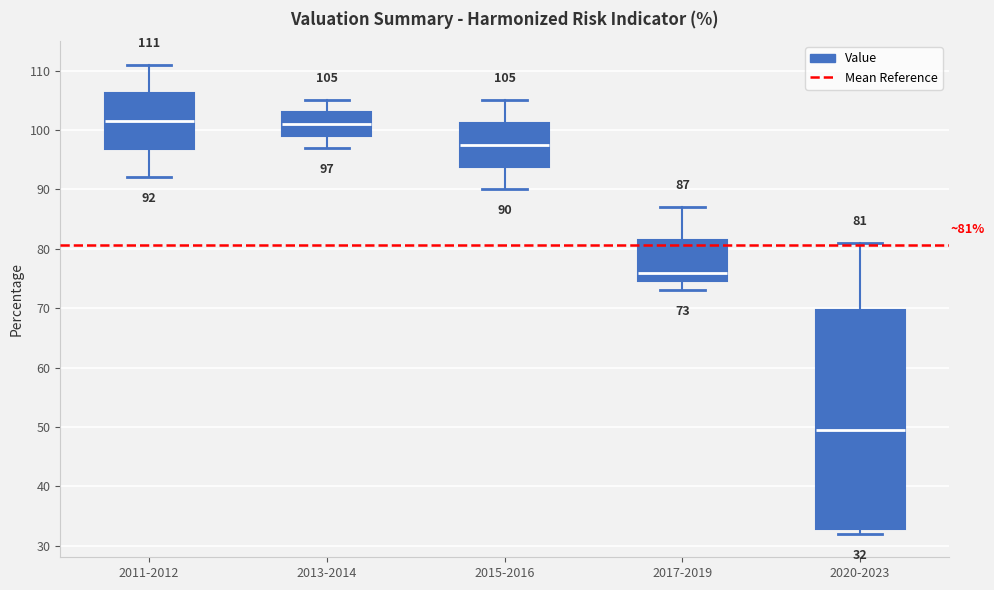

Which box is the tallest, from its lower edge to its upper edge?

2020-2023